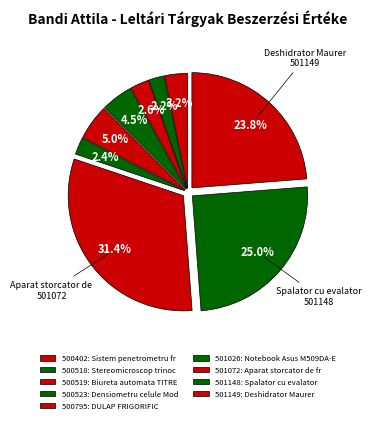

Is 500402 the majority of the pie?

No